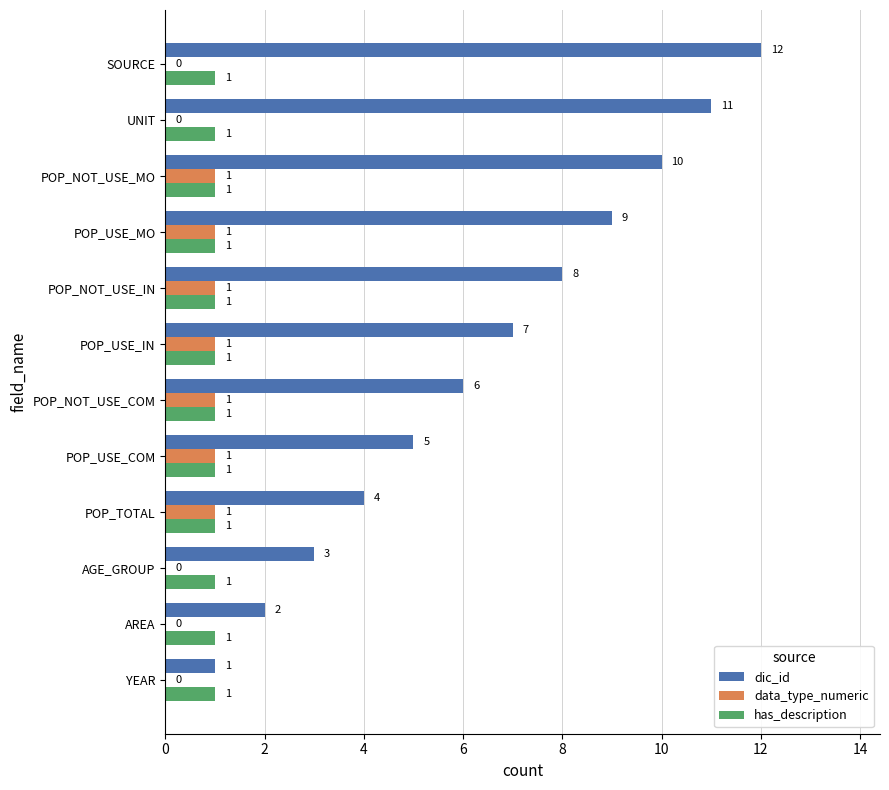

The dic_id series shows 2 at AREA. True or false?

True